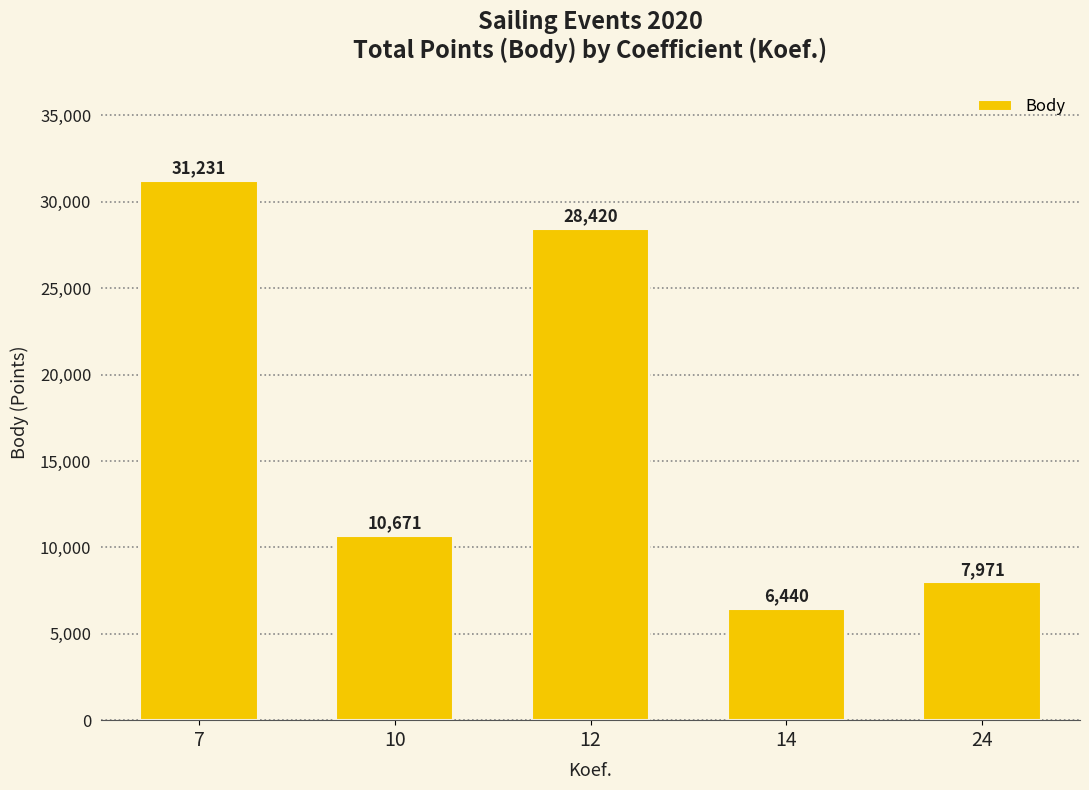

Where does the data first go above 10671?

7